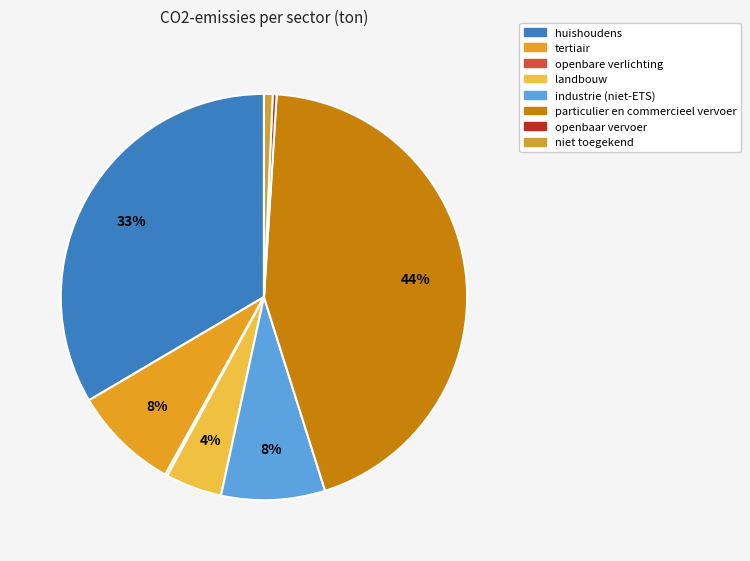

Is particulier en commercieel vervoer the majority of the pie?

No